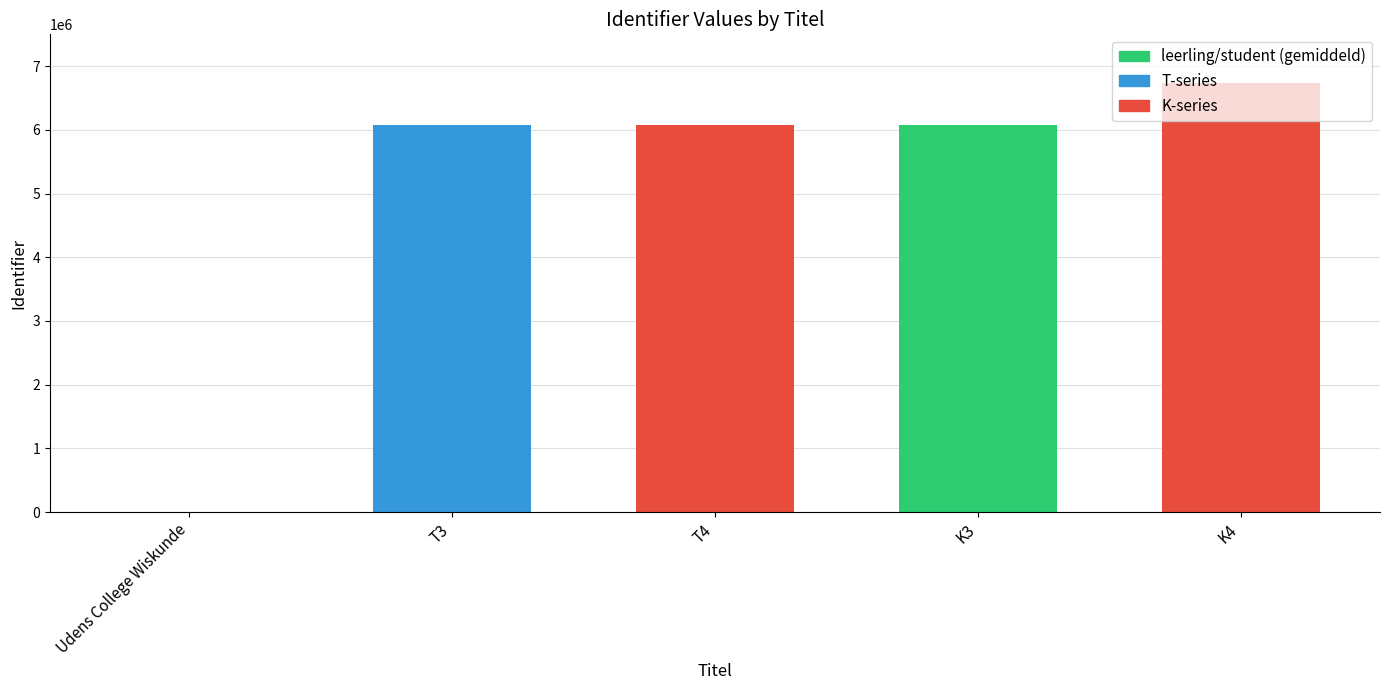

At which label is the value closest to 3370115?

T3